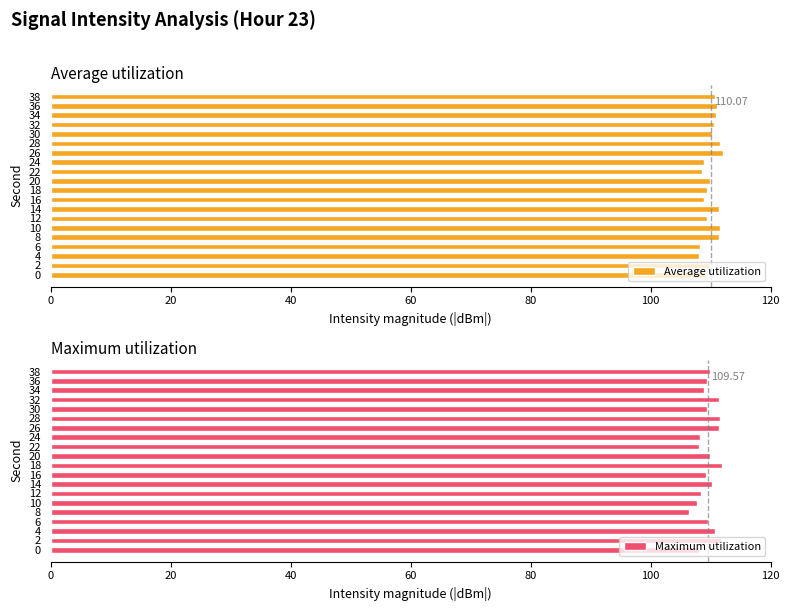

What is the sum of all Maximum utilization values?

2191.4